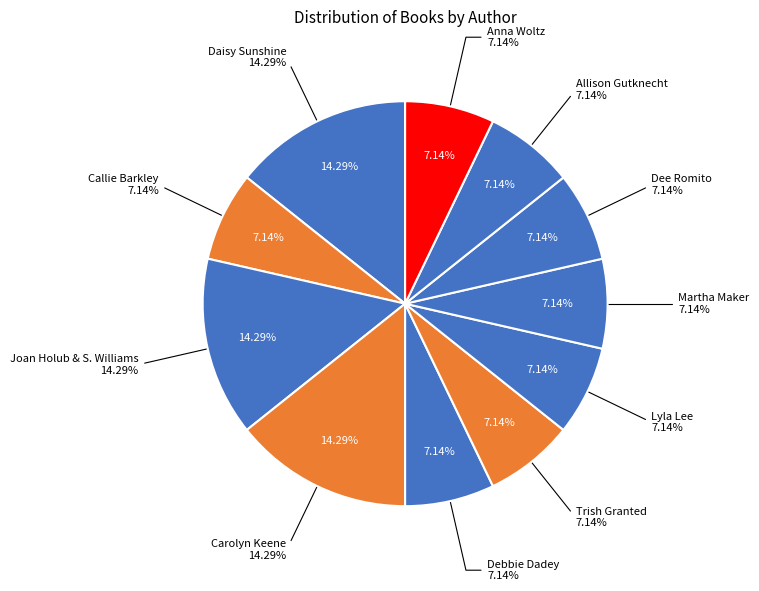

Which slice is the largest?

Daisy Sunshine